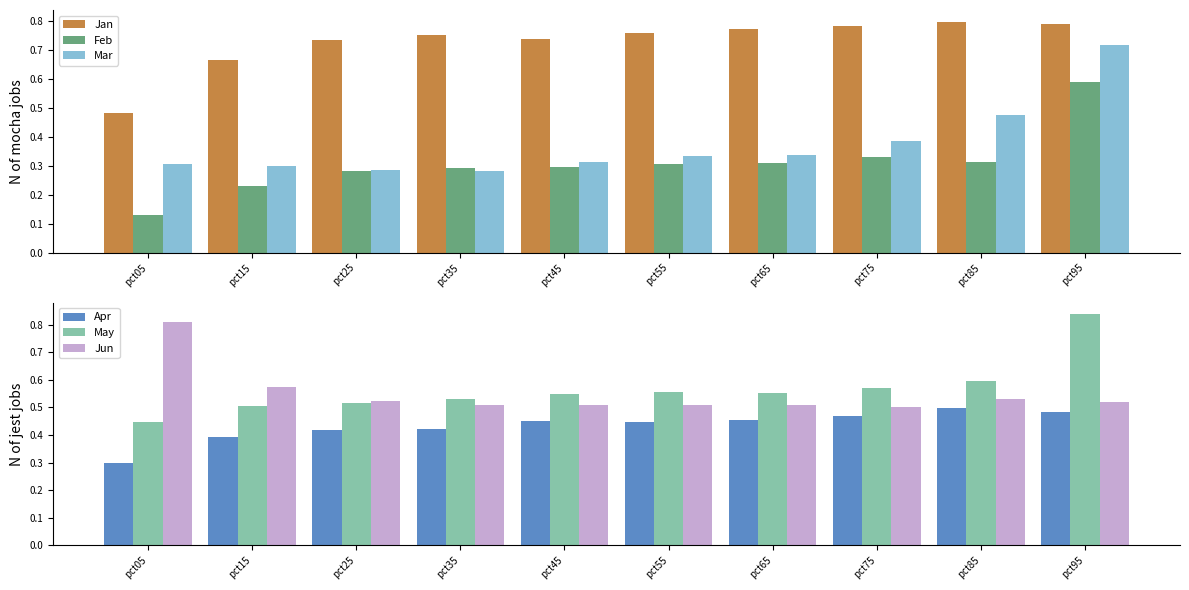

The value of Feb at pct15 is 0.1. True or false?

False